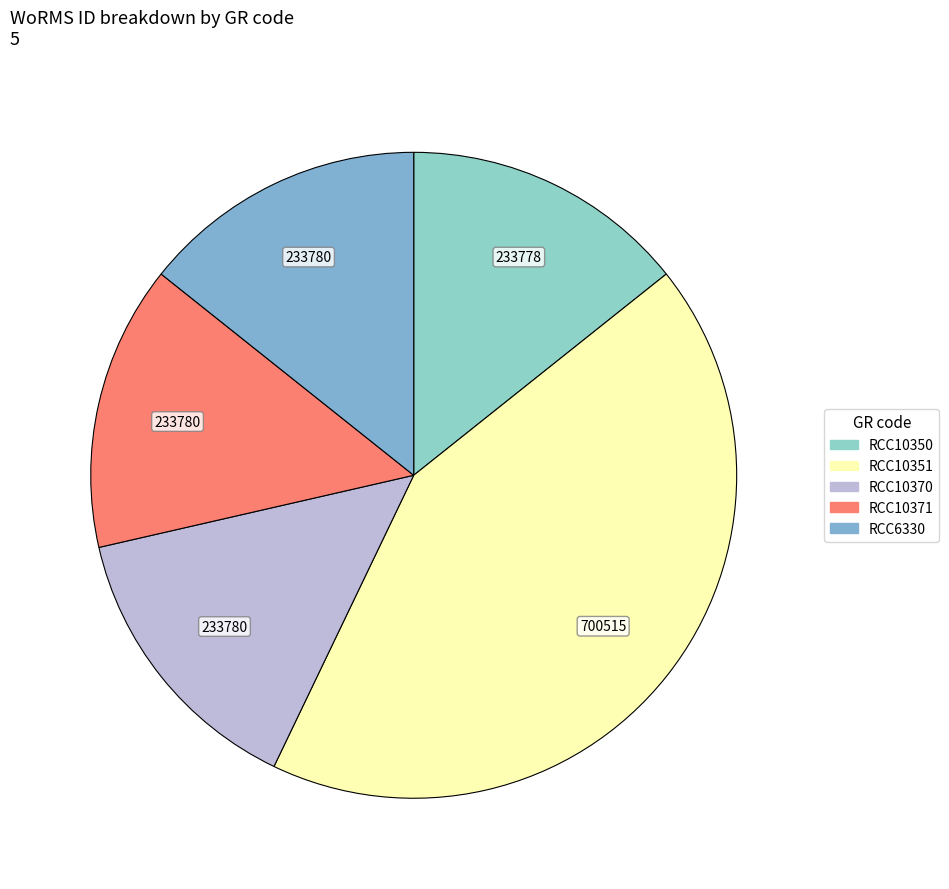

Count the number of slices in the pie.

5